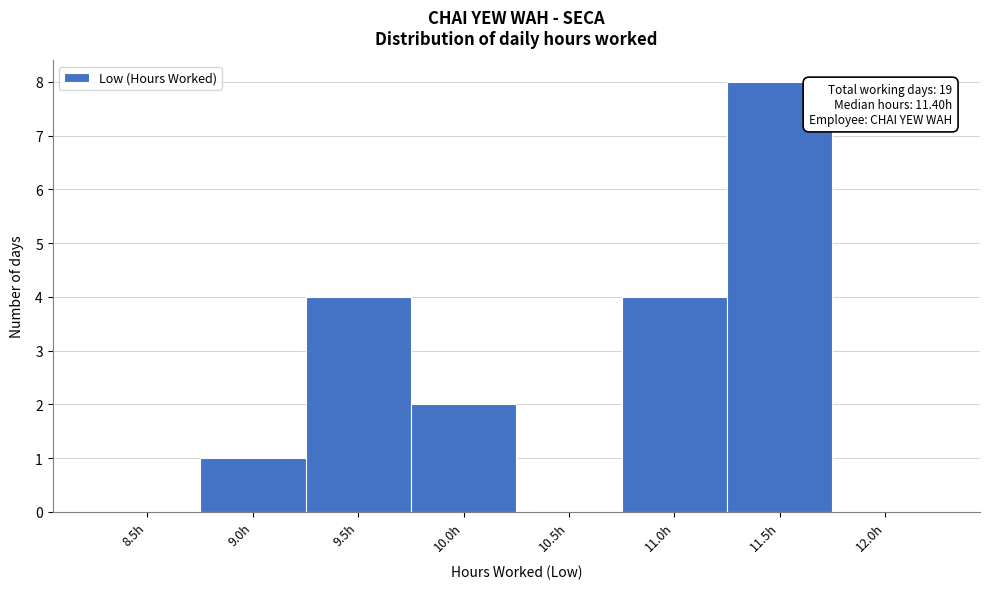

Reading left to right, transcribe all the data shown in this chart.

8.5h=0	9.0h=1	9.5h=4	10.0h=2	10.5h=0	11.0h=4	11.5h=8	12.0h=0